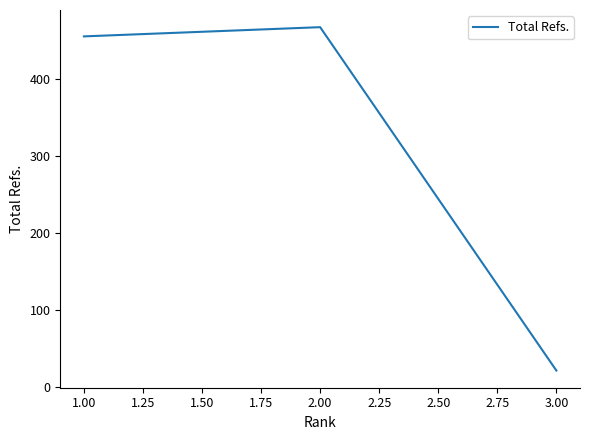

Rank the categories by value from lowest to highest.

3.00, 1.00, 2.00